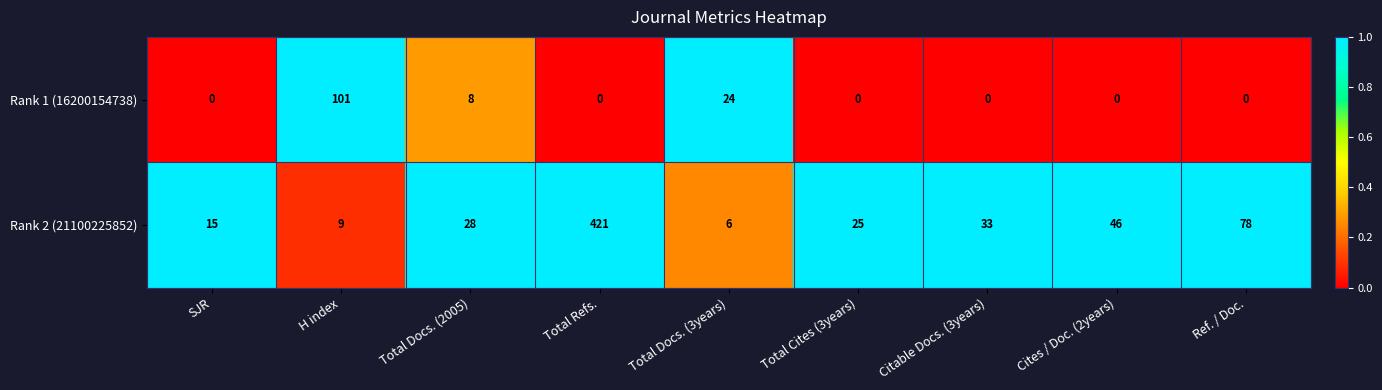

At which label is Rank 1 (16200154738) closest to 50?

Total Docs. (3years)